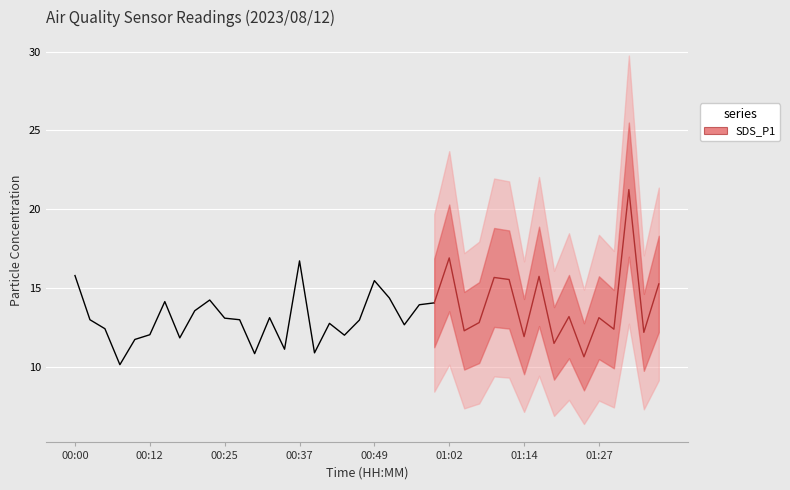

How many data points are less than 13?

7